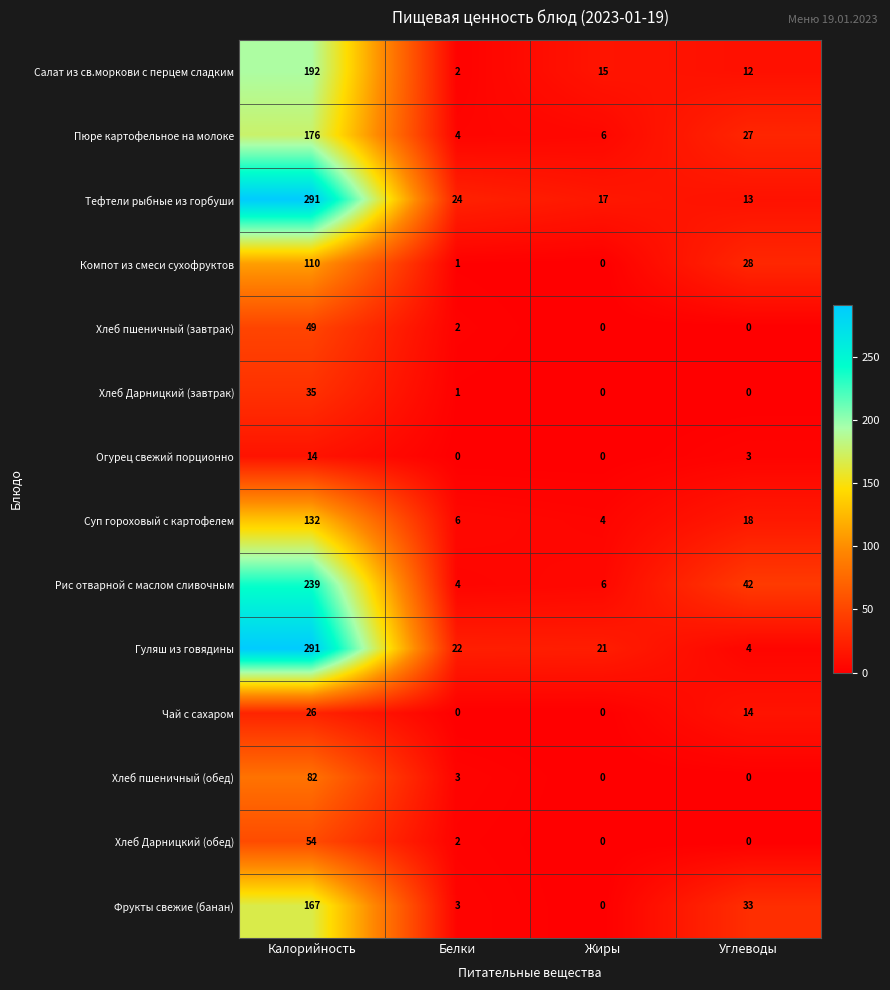

What is the sum of the Хлеб пшеничный (завтрак) values at Жиры and Калорийность?

49